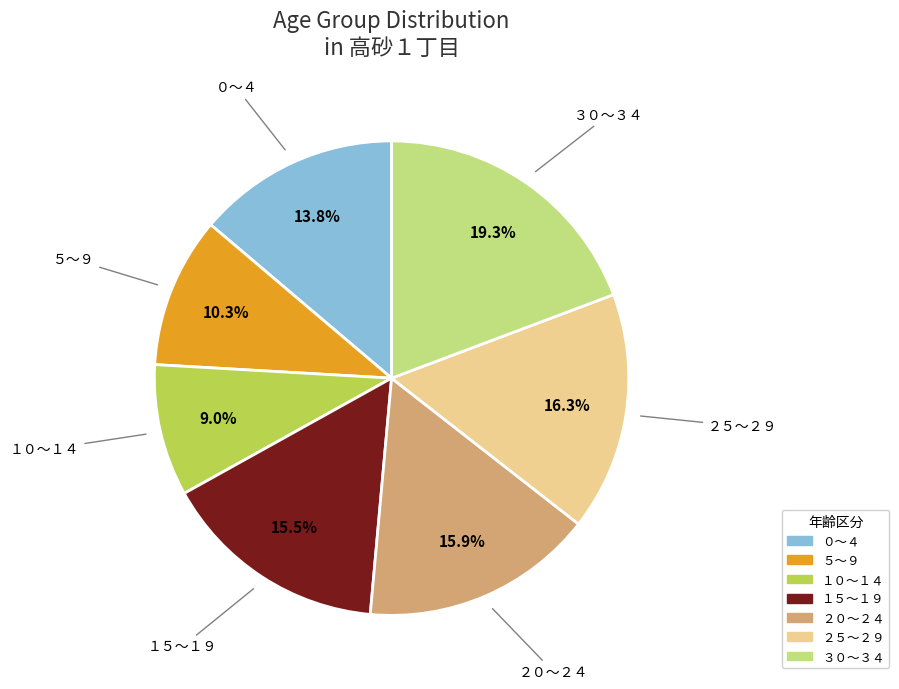

True or false: ３０～３４ accounts for 11% of the total.

False